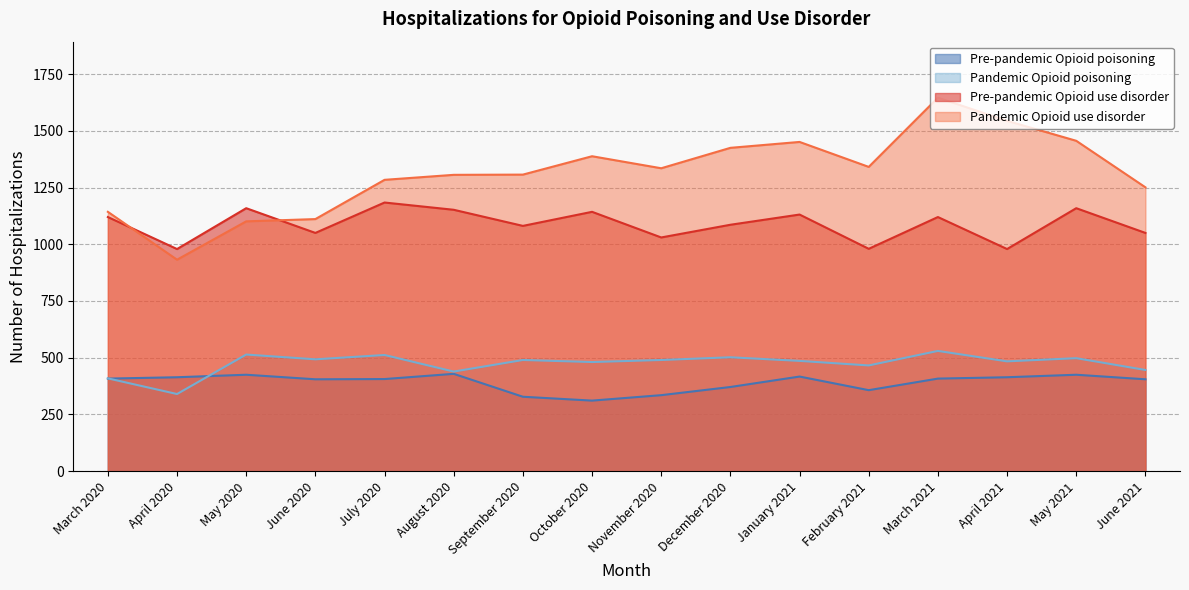

How many times do Pandemic Opioid poisoning and Pre-pandemic Opioid poisoning cross each other?

2